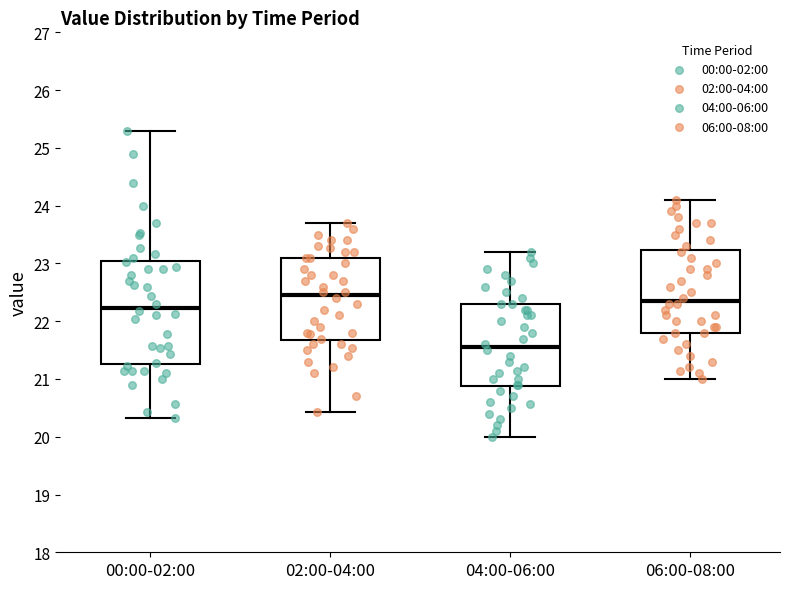

Reading left to right, read every box against the y-axis: the position of its median line, the range the box covers, and the ends of its whiskers. The values are not printed on the chart, so give them approximately, as read against the axis.

00:00-02:00: median 22.2, box 21.3 to 23.0, whiskers 20.3 to 25.3
02:00-04:00: median 22.5, box 21.7 to 23.1, whiskers 20.4 to 23.7
04:00-06:00: median 21.6, box 20.9 to 22.3, whiskers 20.0 to 23.2
06:00-08:00: median 22.4, box 21.8 to 23.2, whiskers 21.0 to 24.1